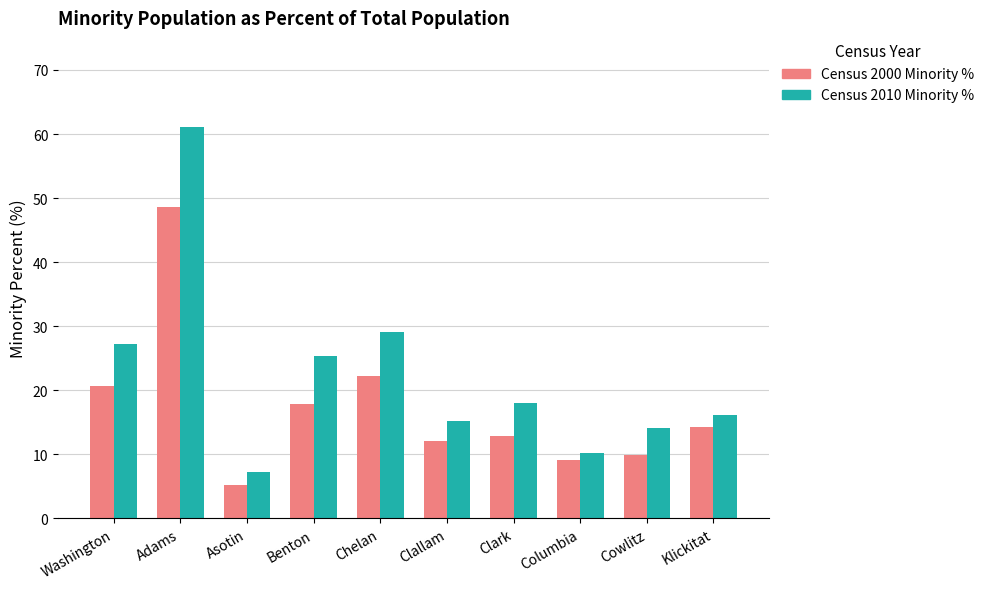

What is the difference between the maximum and minimum values in the Census 2000 Minority % series?

43.4